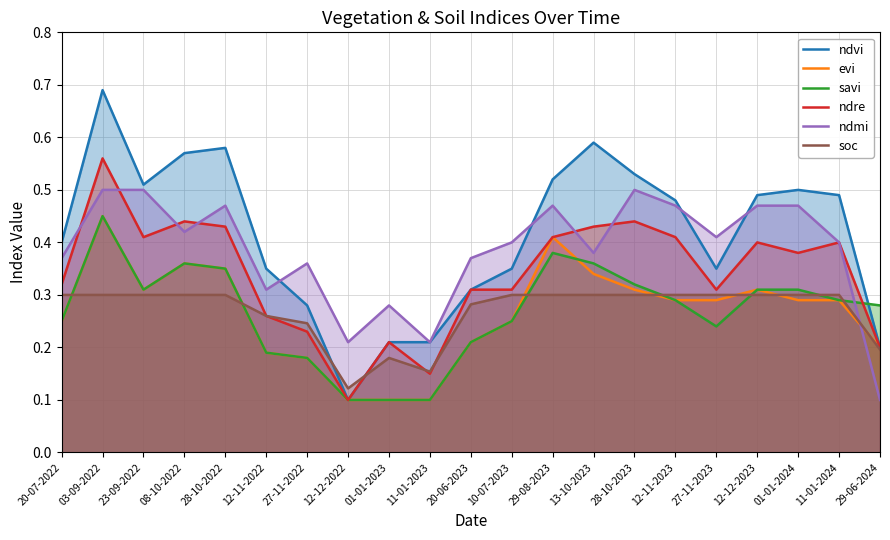

Rank the categories by ndre value from lowest to highest.

12-12-2022, 11-01-2023, 29-06-2024, 01-01-2023, 27-11-2022, 12-11-2022, 20-06-2023, 10-07-2023, 27-11-2023, 20-07-2022, 01-01-2024, 12-12-2023, 11-01-2024, 23-09-2022, 29-08-2023, 12-11-2023, 28-10-2022, 13-10-2023, 08-10-2022, 28-10-2023, 03-09-2022